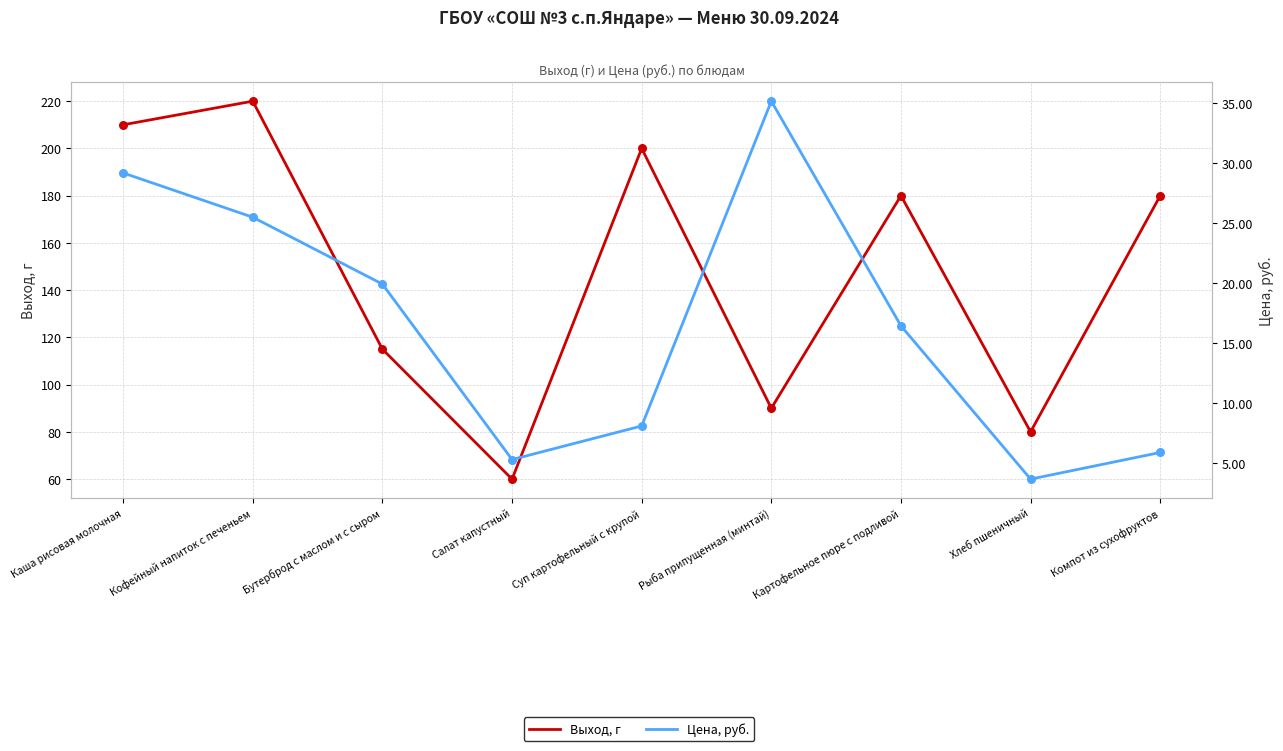

Which series has the largest total across all categories?

Выход, г